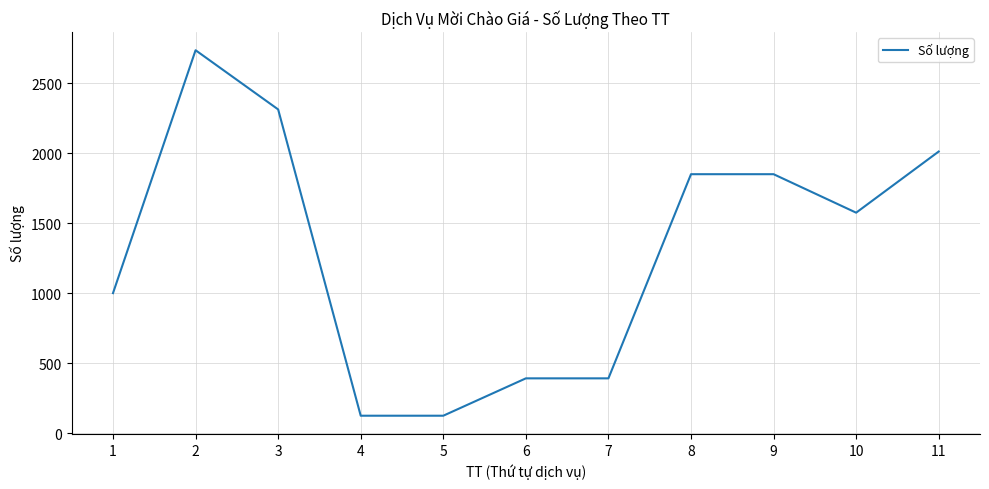

What is the minimum value shown in the chart?

124